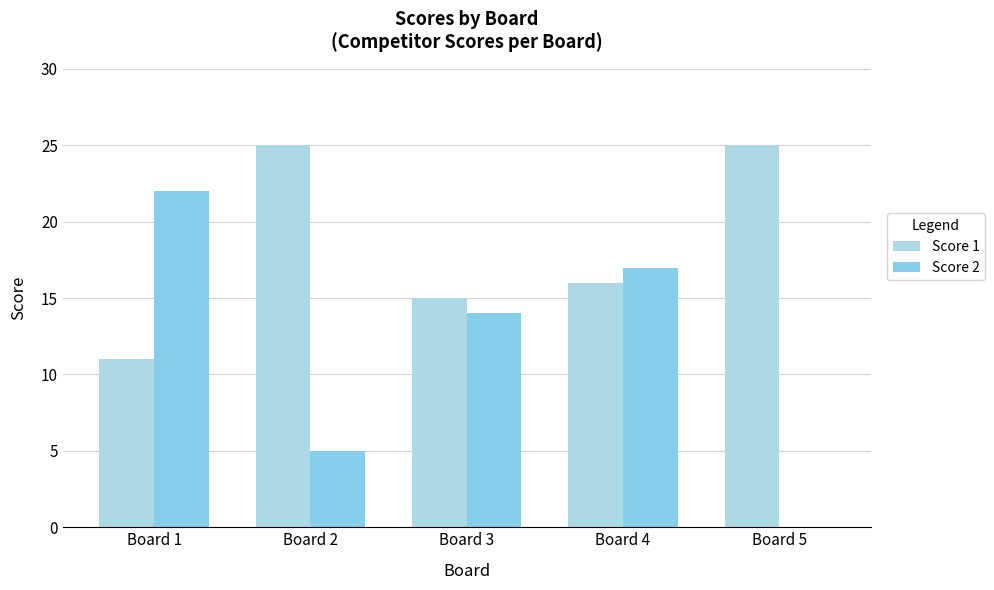

Reading left to right, extract all data points from this chart.

Score 1: Board 1=11	Board 2=25	Board 3=15	Board 4=16	Board 5=25
Score 2: Board 1=22	Board 2=5	Board 3=14	Board 4=17	Board 5=0